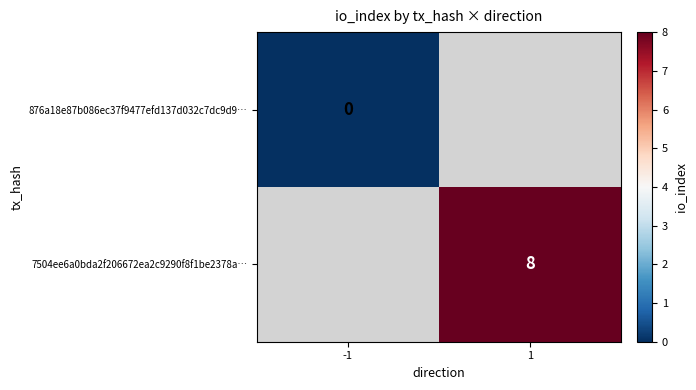

Is the value of 876a18e87b086ec37f9477efd137d032c7dc9d9… at -1 greater than the value of 7504ee6a0bda2f206672ea2c9290f8f1be2378a… at 1?

No